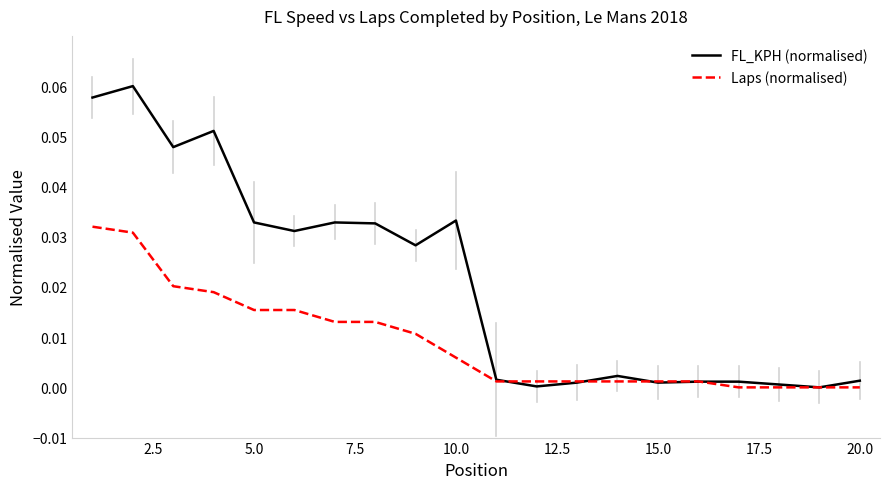

Which series has the largest total across all categories?

FL_KPH (normalised)